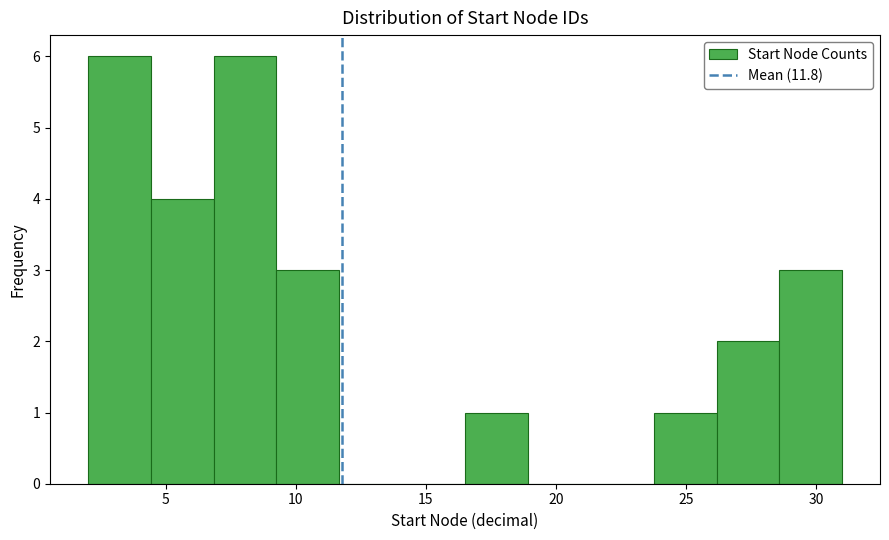

Reading left to right, list every bar in this chart as the range it spans on the x-axis followed by its height. Neither the bar edges nor the heights are printed on the chart, so give them approximately, as read against the axes.

2.0 to 4.5: 6
4.5 to 7.0: 4
7.0 to 9.5: 6
9.5 to 11.5: 3
11.5 to 14.0: 0
14.0 to 16.5: 0
16.5 to 19.0: 1
19.0 to 21.5: 0
21.5 to 24.0: 0
24.0 to 26.0: 1
26.0 to 28.5: 2
28.5 to 31.0: 3